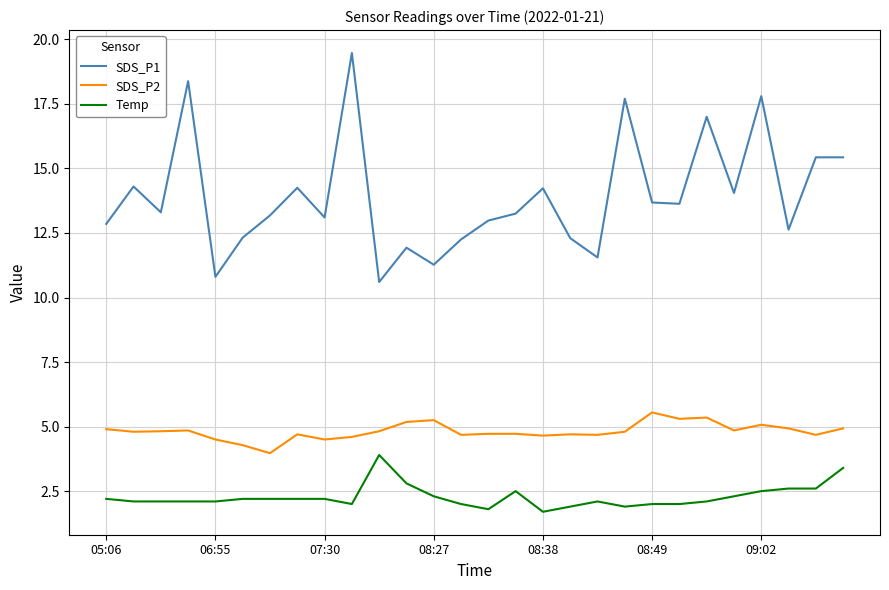

True or false: SDS_P2 and Temp intersect in this chart.

False